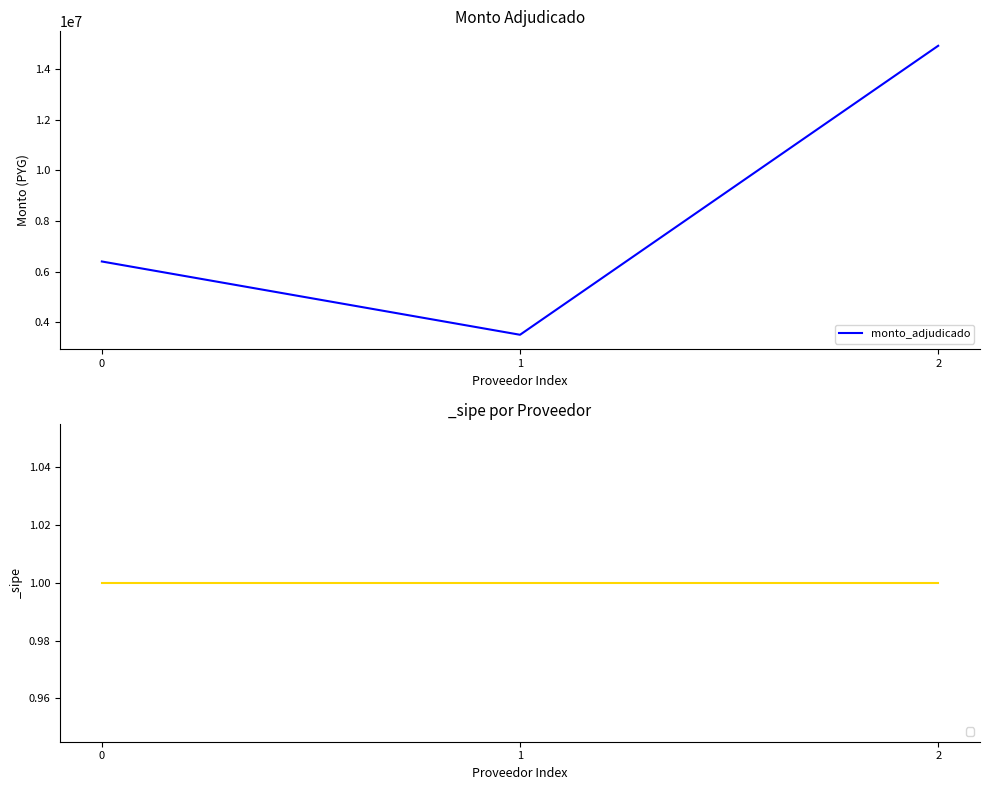

Reading left to right, list all the values displayed in this chart.

0=6402000	1=3506000	2=14924800